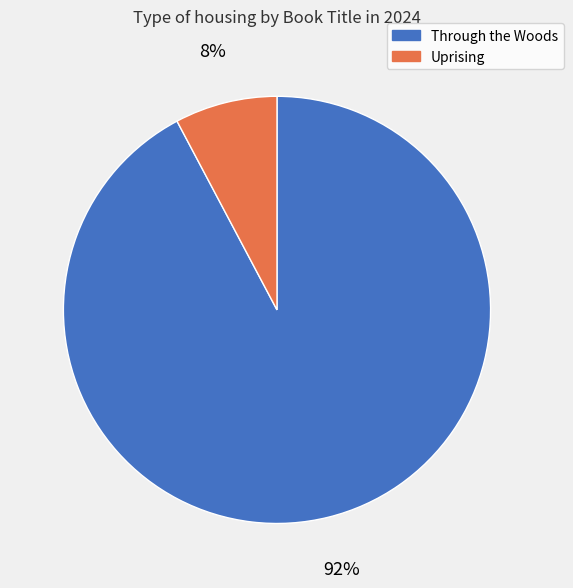

Rank the categories by value from highest to lowest.

Through the Woods, Uprising